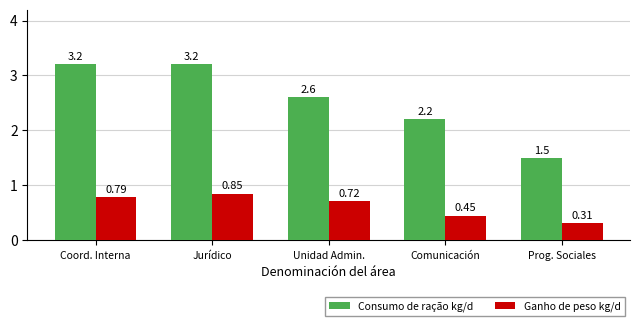

Count the Consumo de ração kg/d values in the range 2 to 3.

2